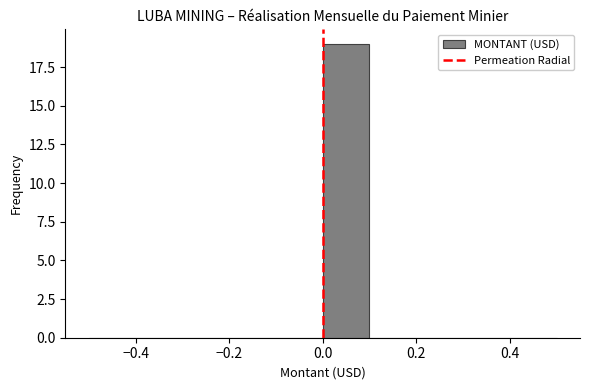

Over which range of the x-axis is the bar tallest?

0.0 to 0.1